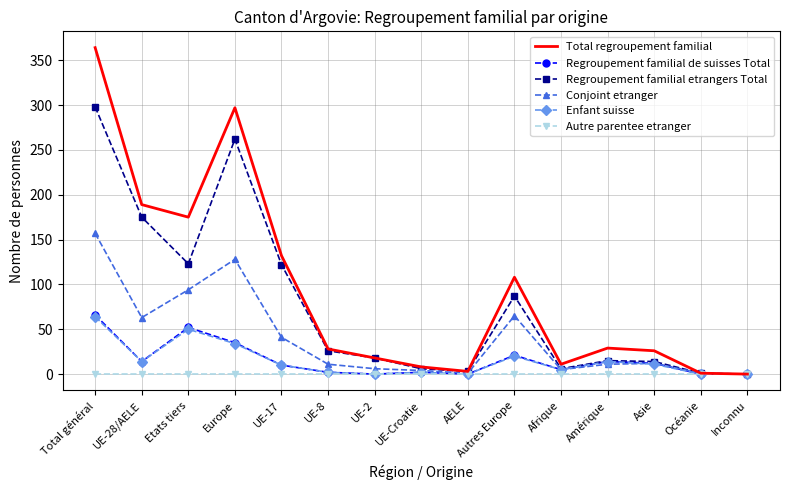

What is the total value across all series at Etats tiers?

494